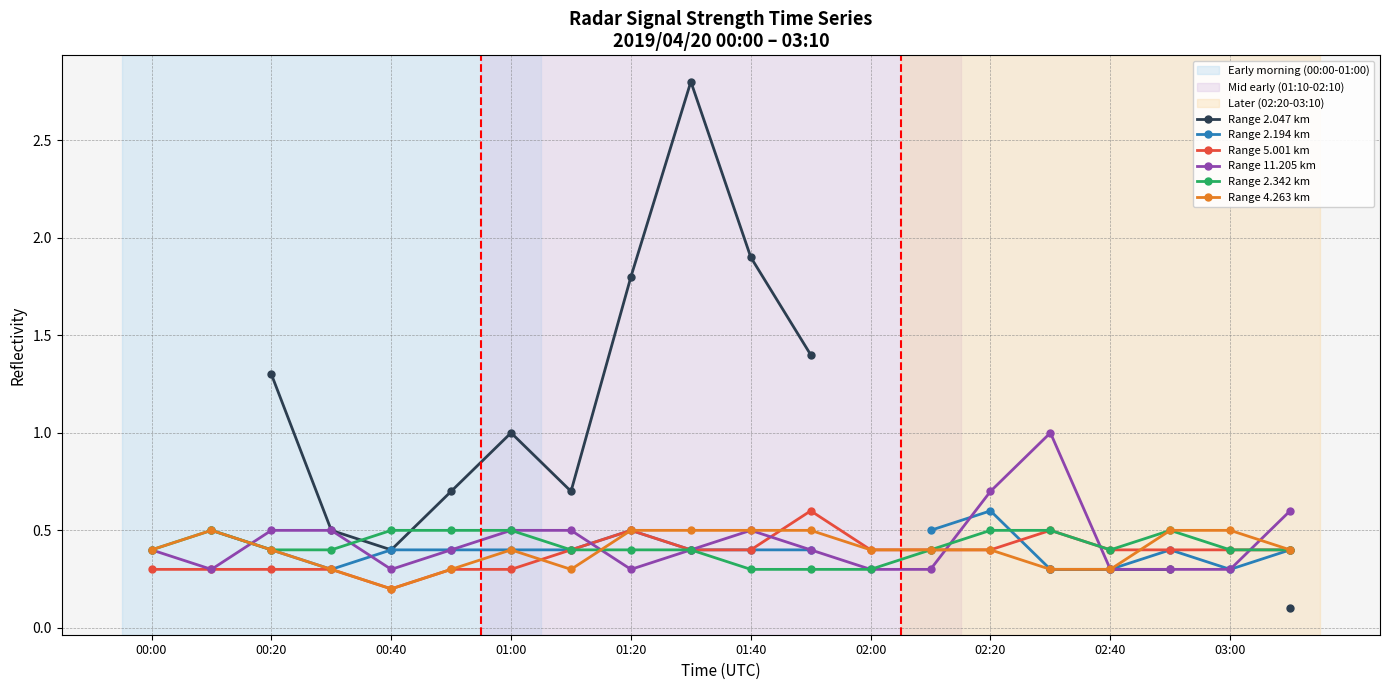

What is the difference between the maximum and minimum values in the Range 4.263 km series?

0.3